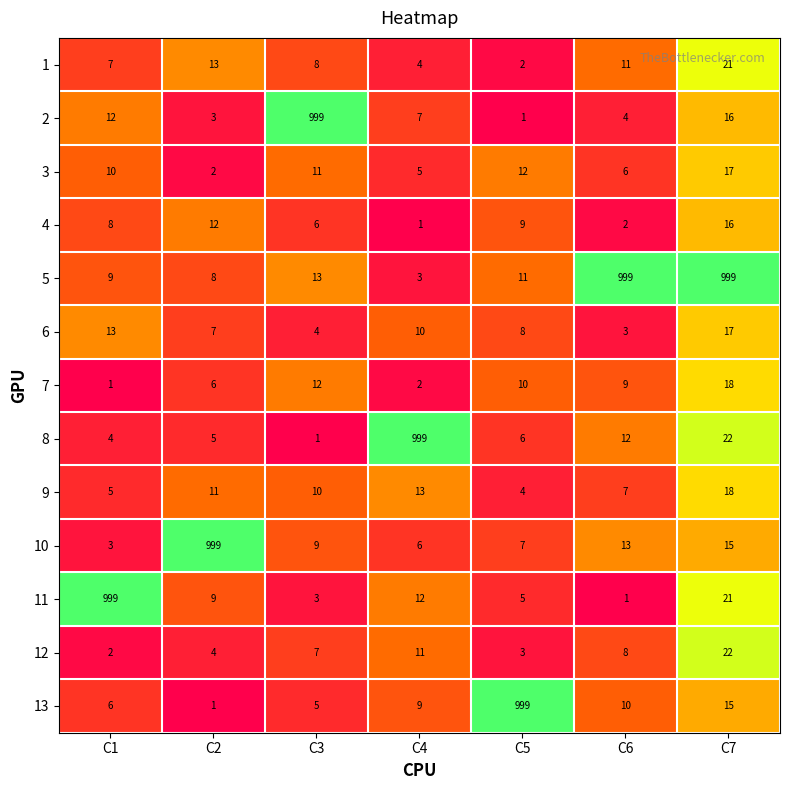

What is the difference between the maximum and minimum values in the 8 series?

998